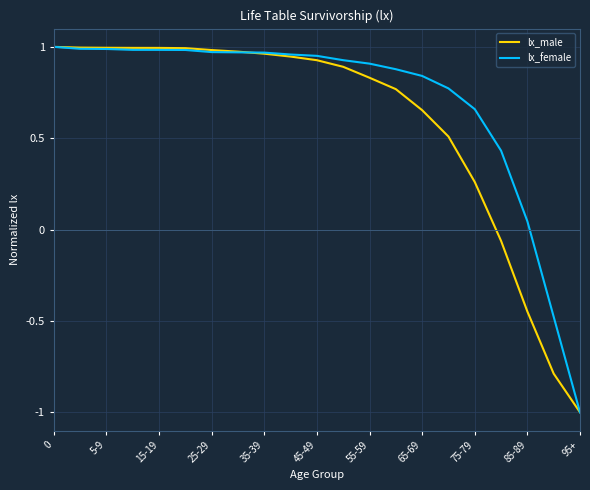

What is the smallest value displayed?

-1.0